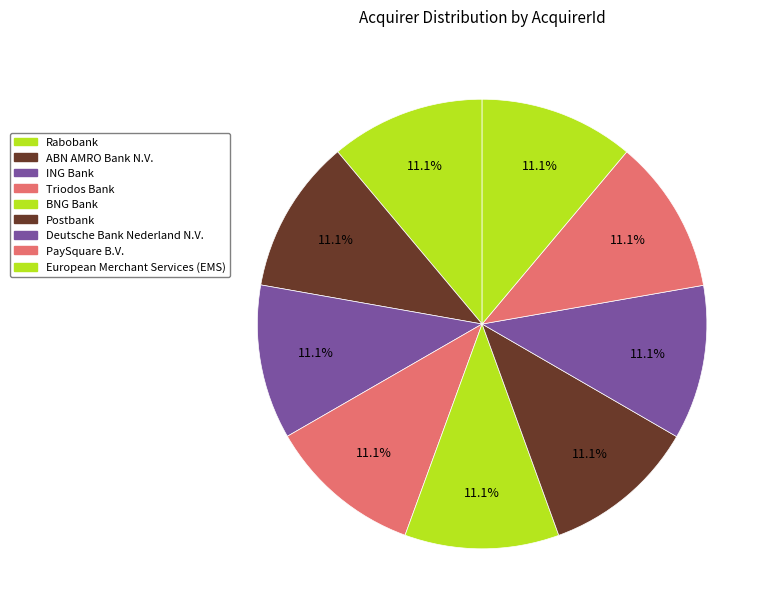

Count the number of slices in the pie.

9